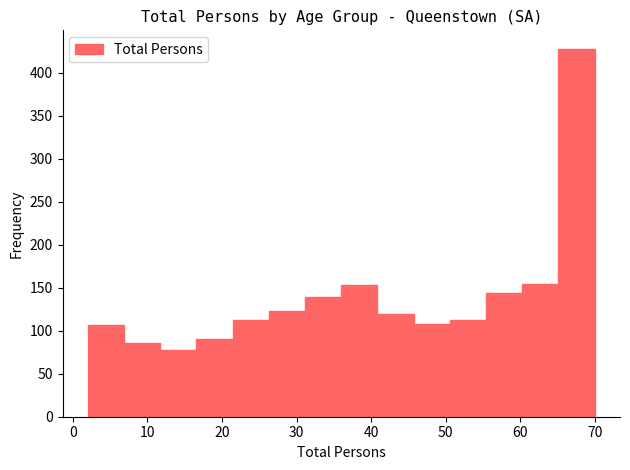

What is the height of the bar covering 60 to 65 on the x-axis? Neither the bar edges nor the heights are printed on the chart, so give them approximately, as read against the axes.

155